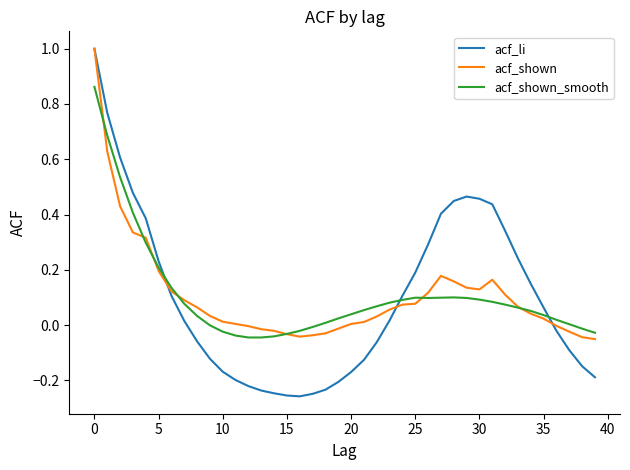

What is the difference between the maximum and minimum values in the acf_shown series?

1.1